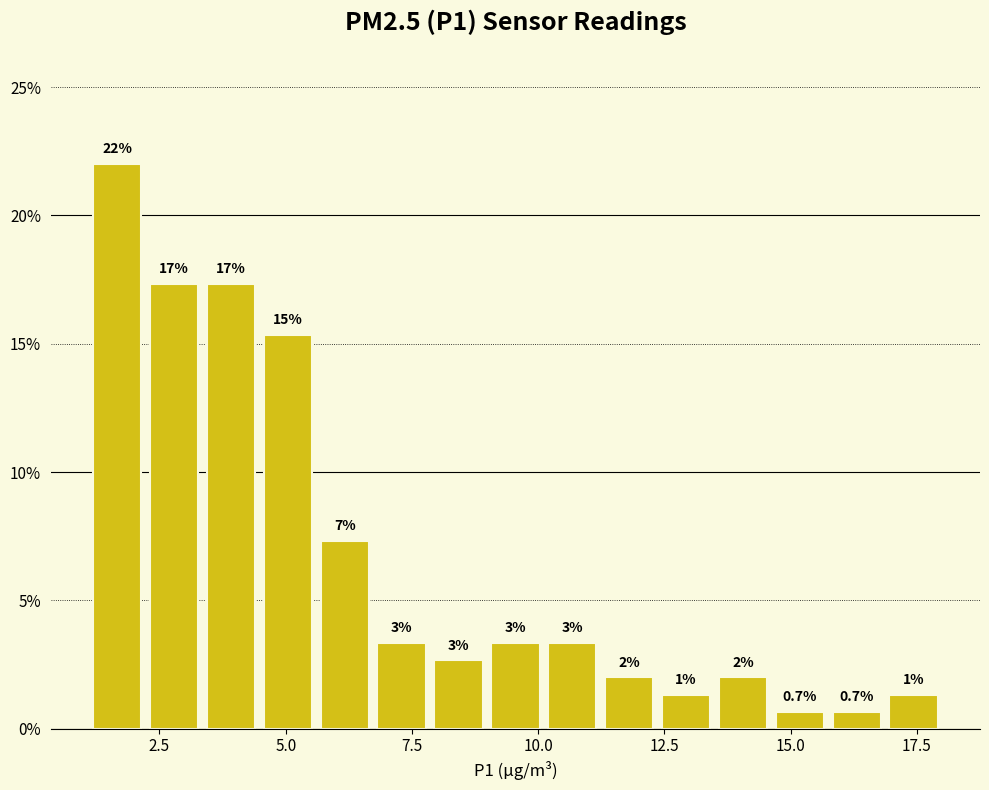

Around what value on the x-axis is the tallest bar? Give the approximate position of its centre, as read against the axis.

1.5